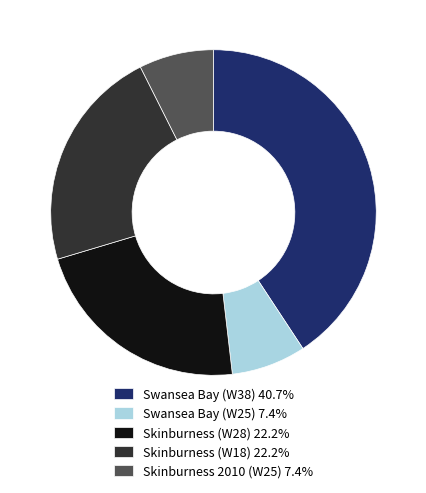

Does any single category account for the majority?

No